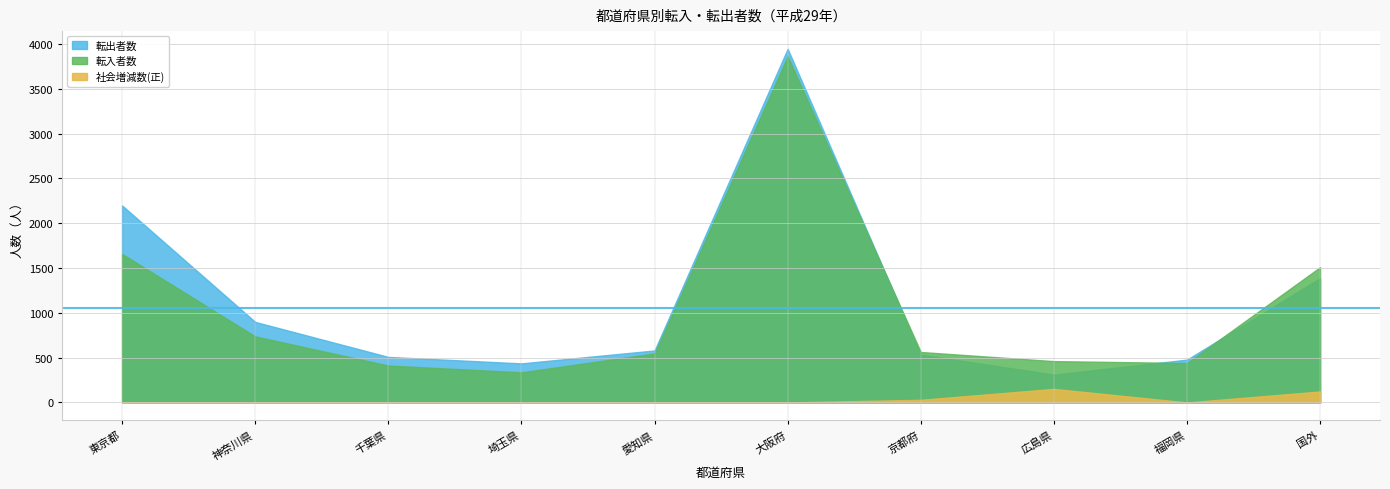

At which category is the sum across all series the highest?

大阪府